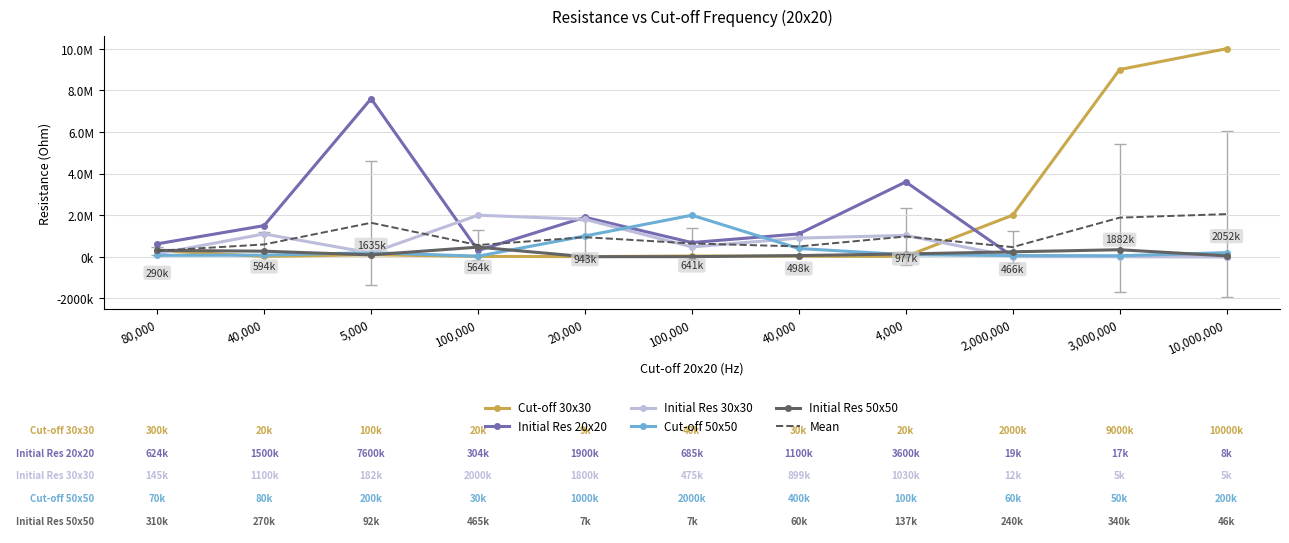

At which category does Mean reach its first local peak?

5,000